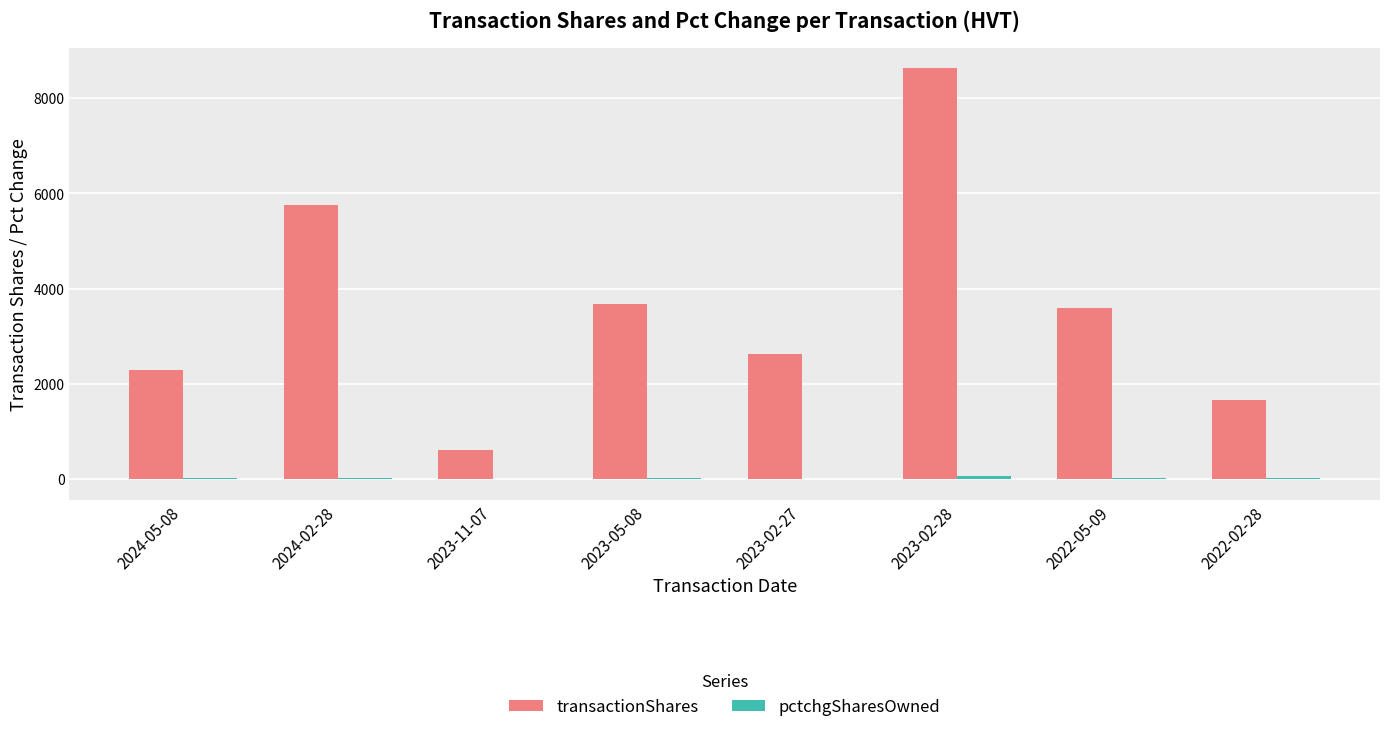

Which category has the highest value across all series?

2023-02-28